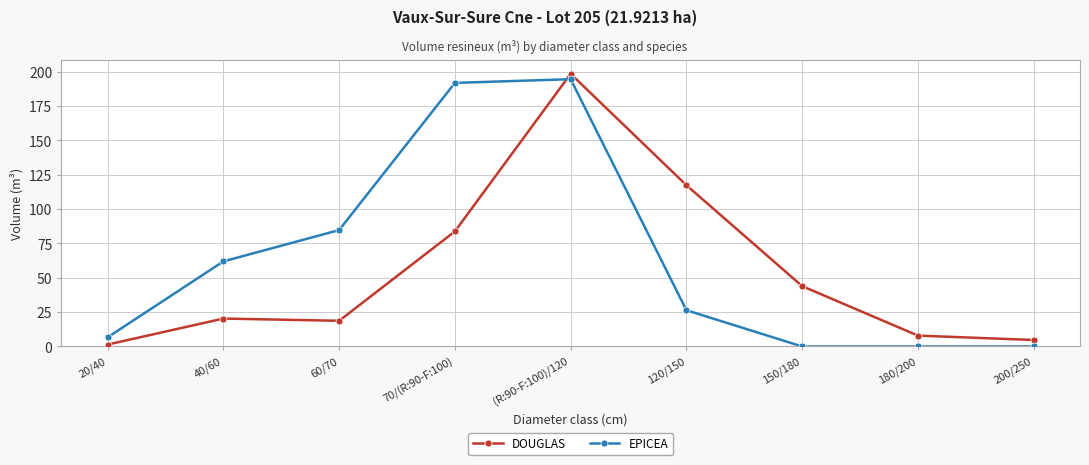

Between 60/70 and 70/(R:90-F:100), which series saw the biggest shift?

EPICEA